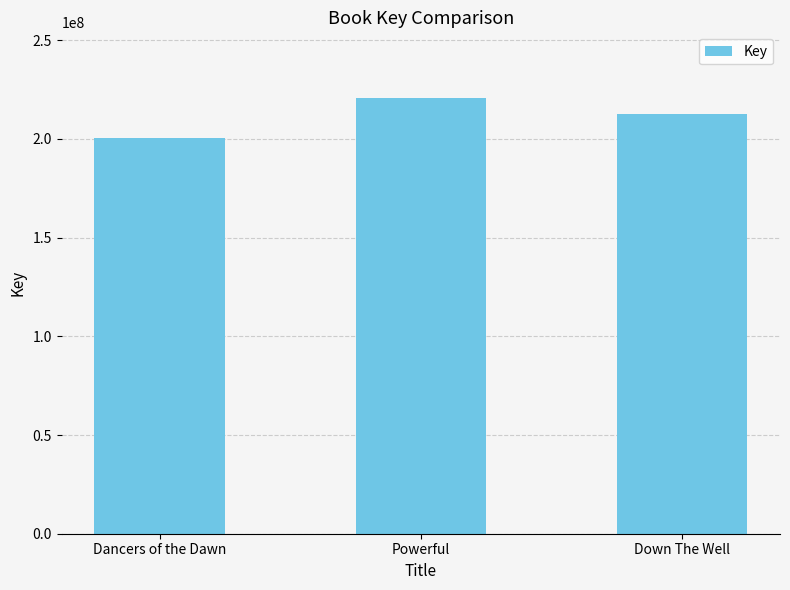

Rank the categories by value from highest to lowest.

Powerful, Down The Well, Dancers of the Dawn